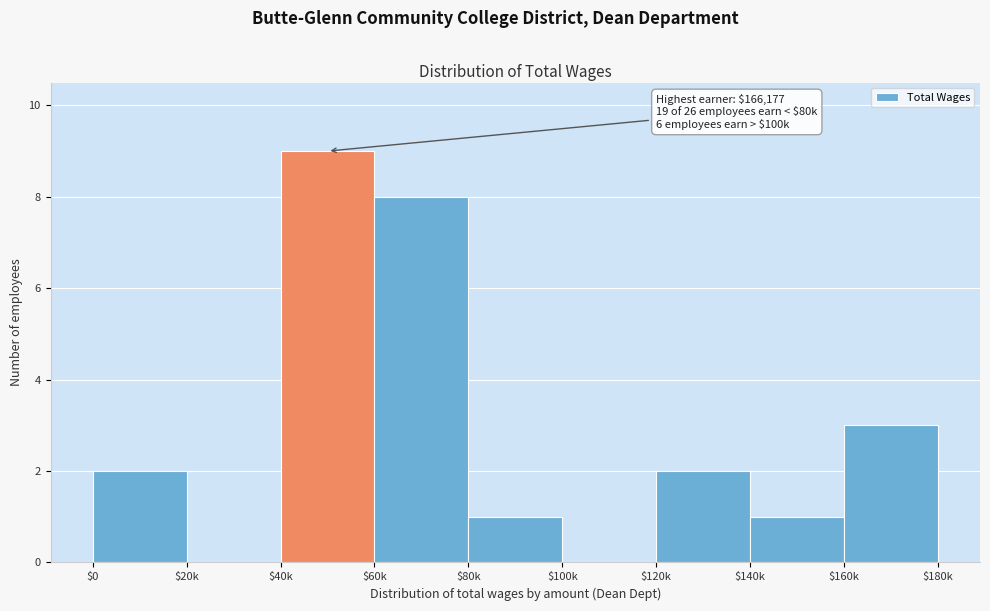

What is the sum of all values?

26